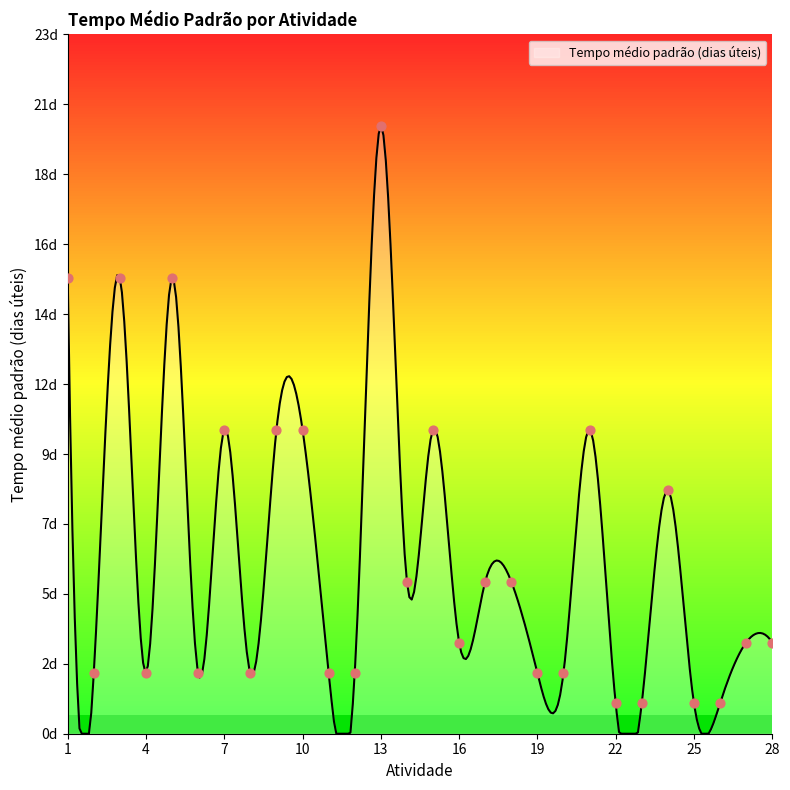

Which has a higher value, 17 or 1?

1